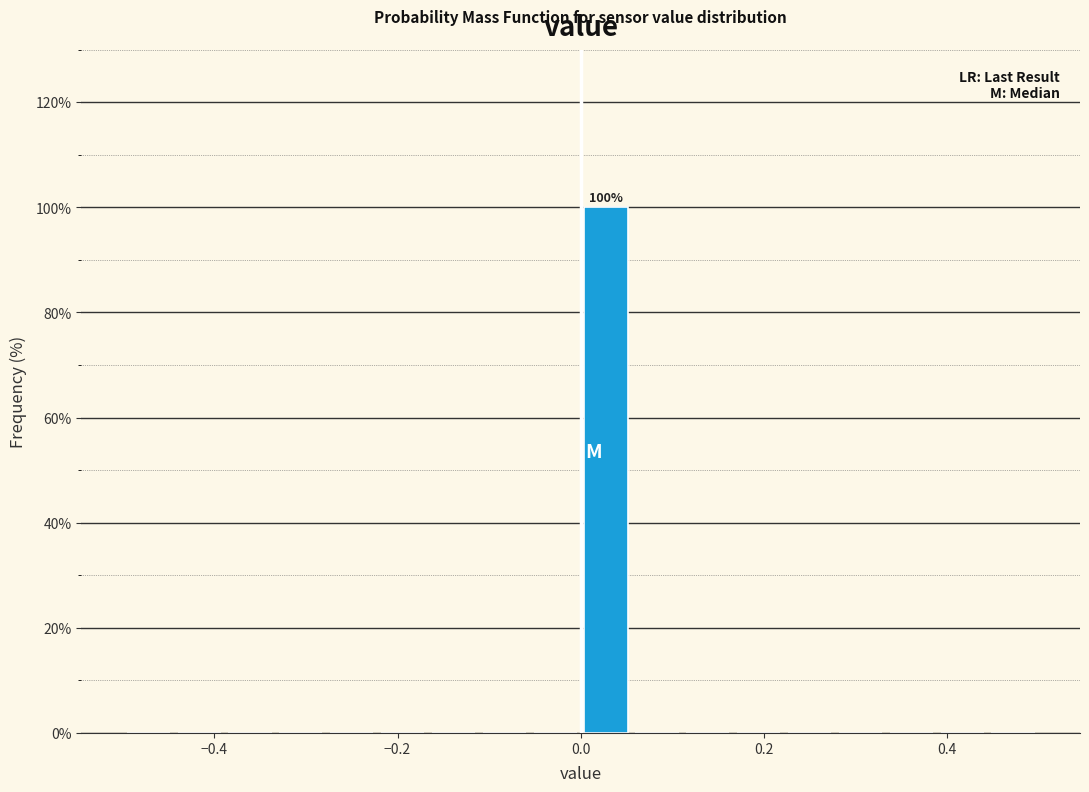

Around what value on the x-axis is the tallest bar? Give the approximate position of its centre, as read against the axis.

0.02